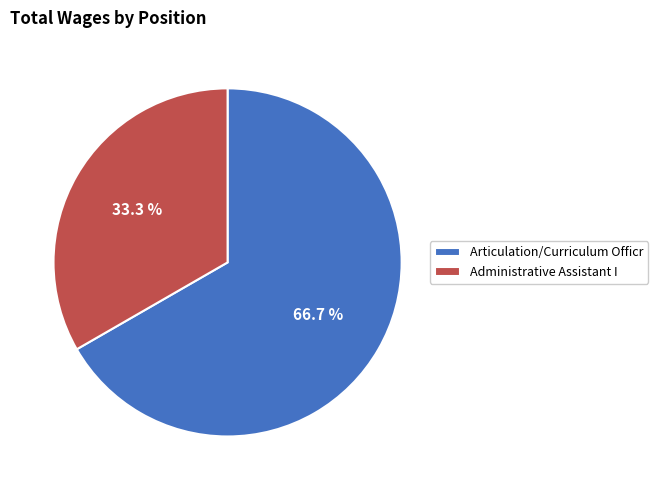

What is the smallest slice in the pie chart?

Administrative Assistant I